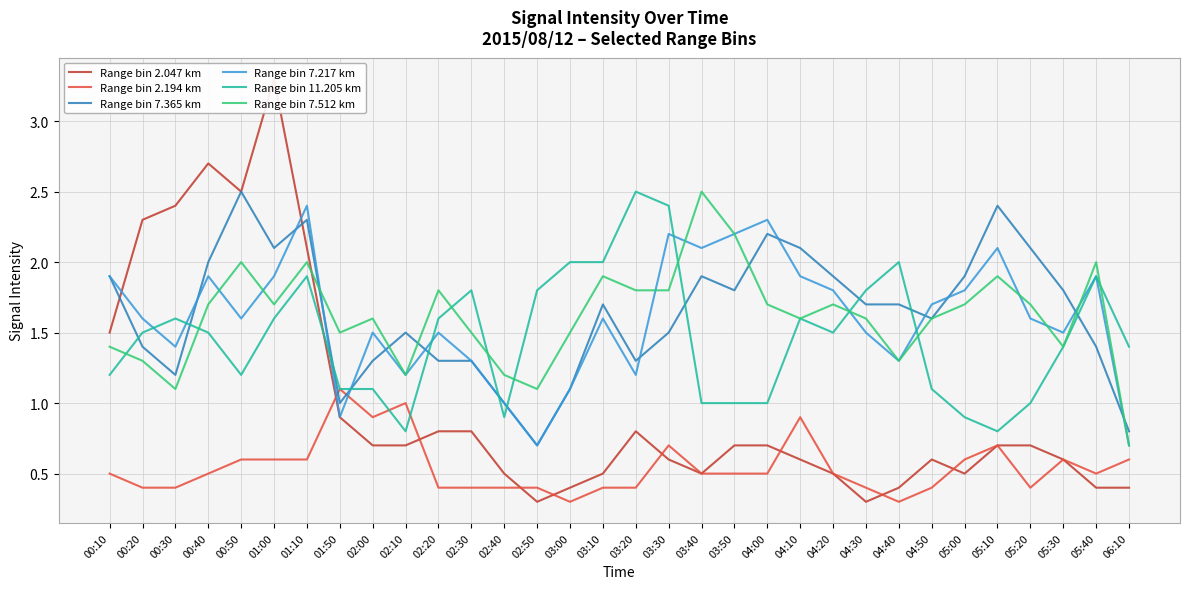

What is the label of the 19th point from the right?

02:50